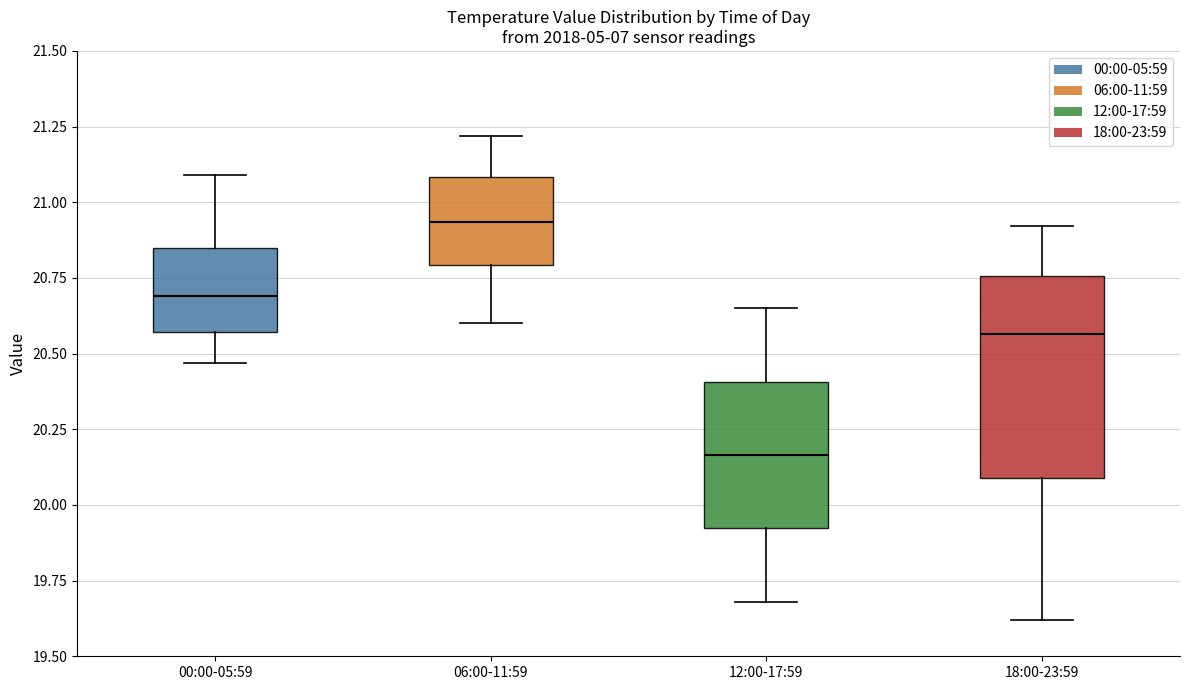

Reading left to right, read every box against the y-axis: the position of its median line, the range the box covers, and the ends of its whiskers. The values are not printed on the chart, so give them approximately, as read against the axis.

00:00-05:59: median 20.70, box 20.55 to 20.85, whiskers 20.45 to 21.10
06:00-11:59: median 20.95, box 20.80 to 21.10, whiskers 20.60 to 21.20
12:00-17:59: median 20.15, box 19.90 to 20.40, whiskers 19.70 to 20.65
18:00-23:59: median 20.55, box 20.10 to 20.75, whiskers 19.60 to 20.90